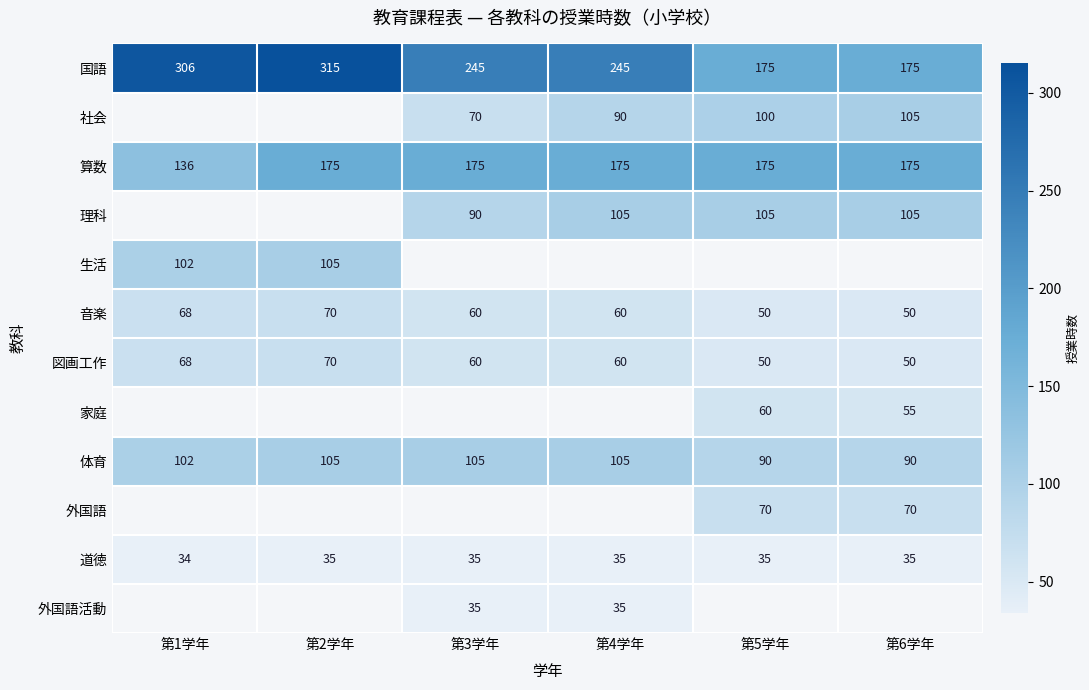

At which label does 算数 reach its minimum?

第1学年